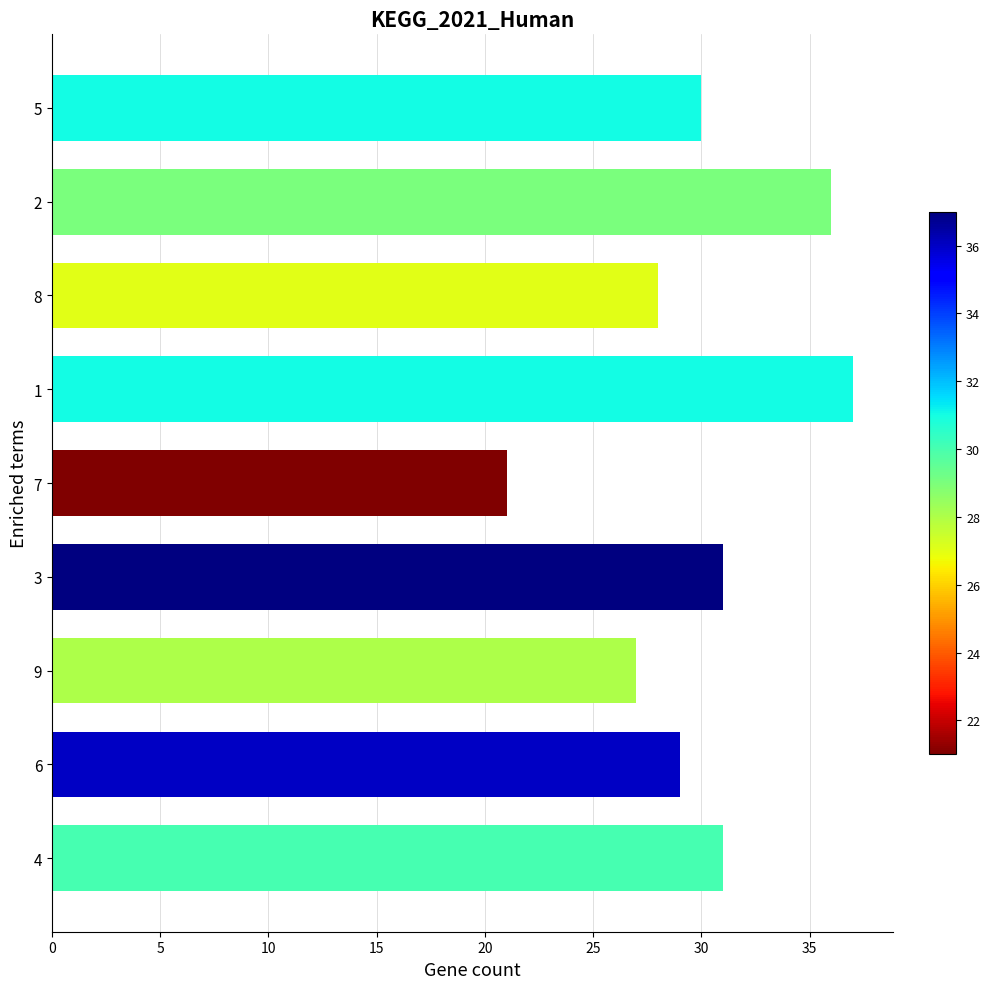

What is the change in value from 3 to 7?

-10